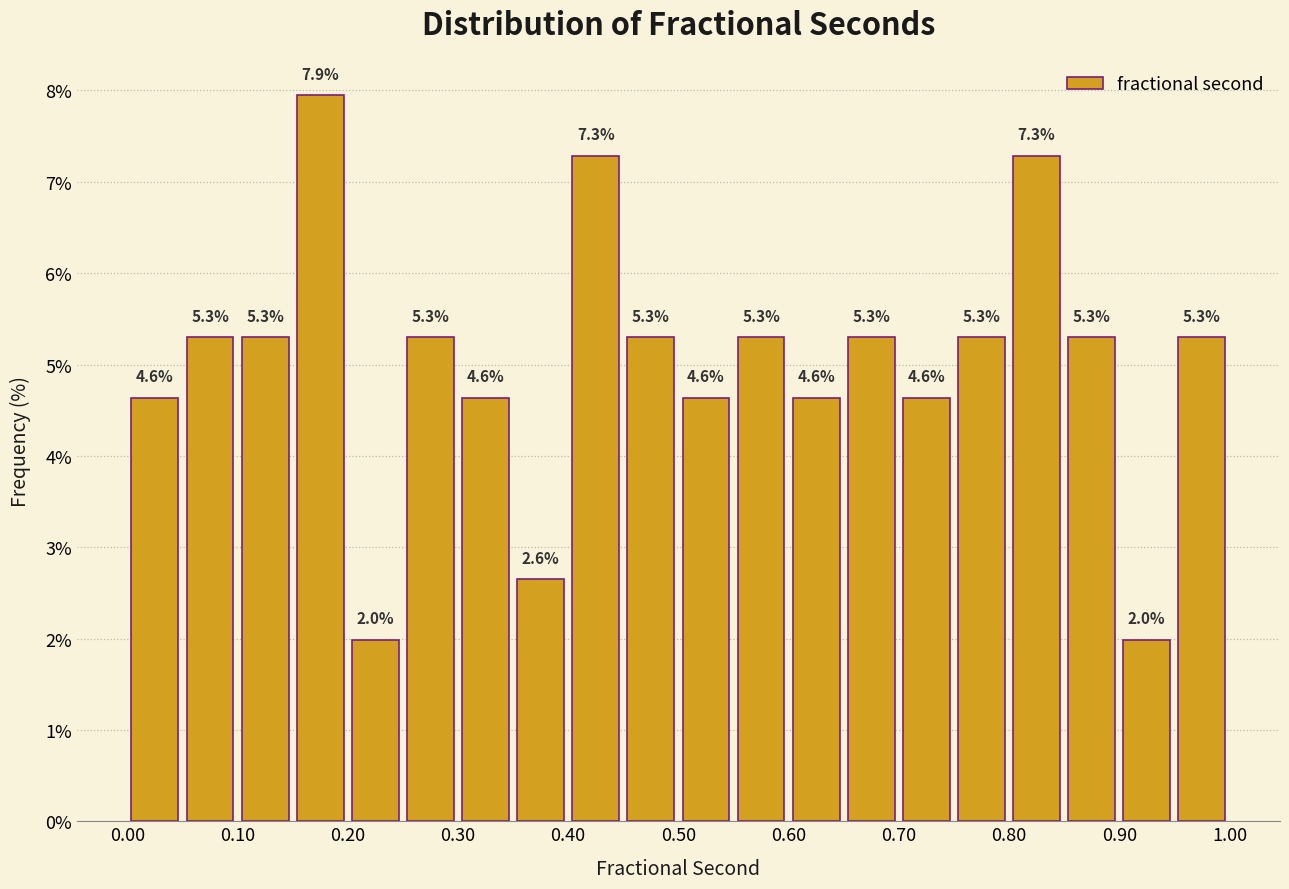

Over which range of the x-axis is the bar tallest?

0.15 to 0.20